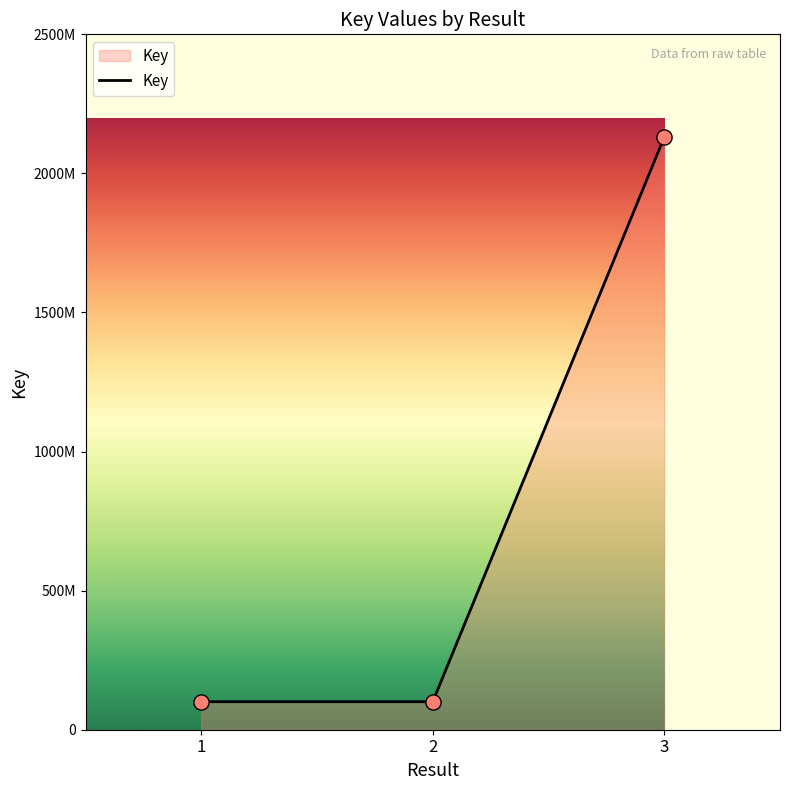

What is the change in value from 1 to 3?

+2029577015